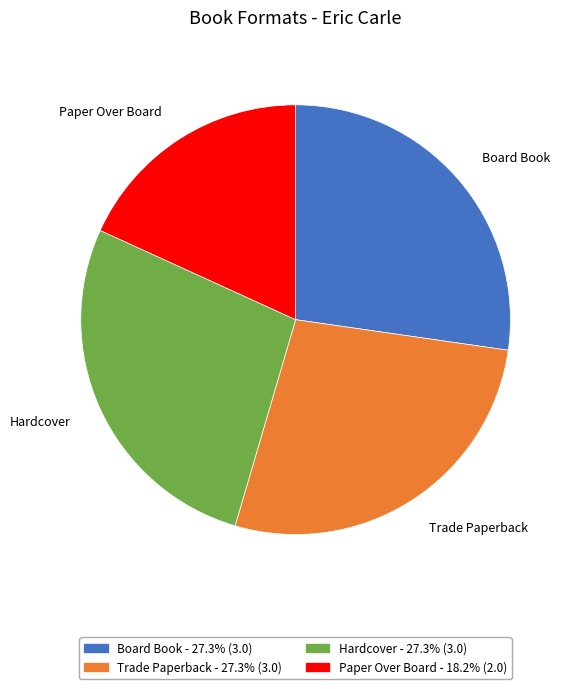

Which category has the smallest portion of the pie?

Paper Over Board